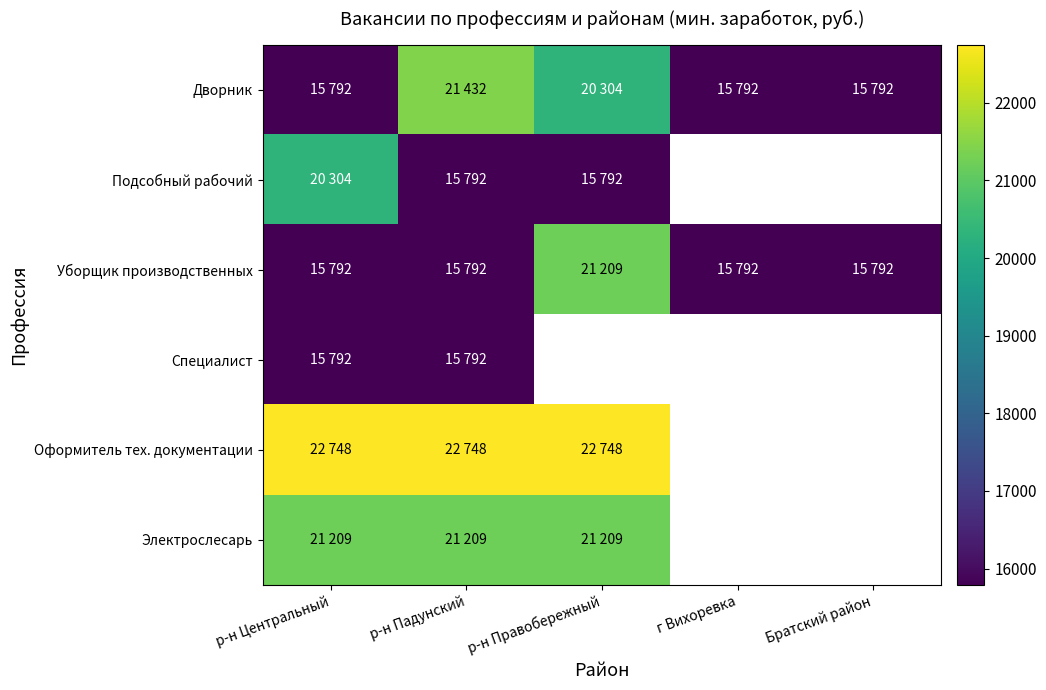

At which label does Электрослесарь reach its peak?

р-н Центральный